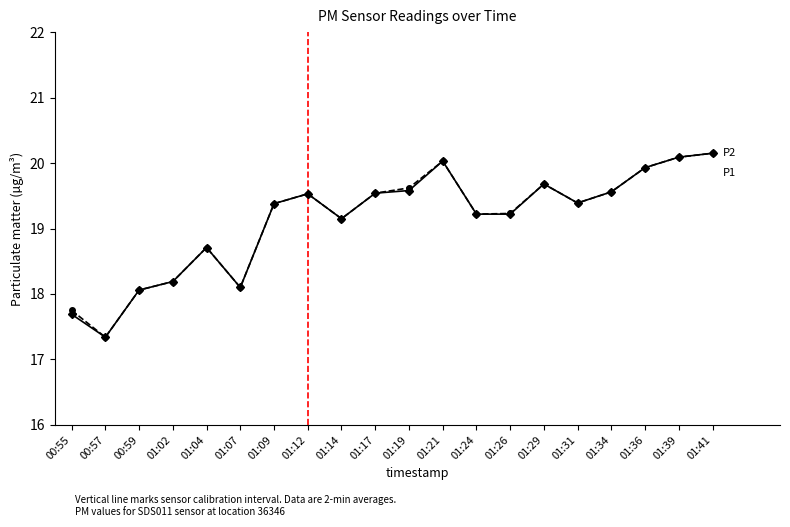

What is the label of the 17th point from the left?

01:34